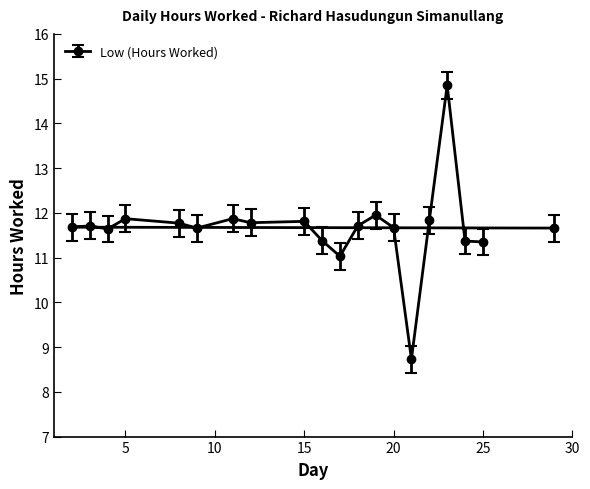

The chart shows a value of 11.7 at 20. True or false?

True